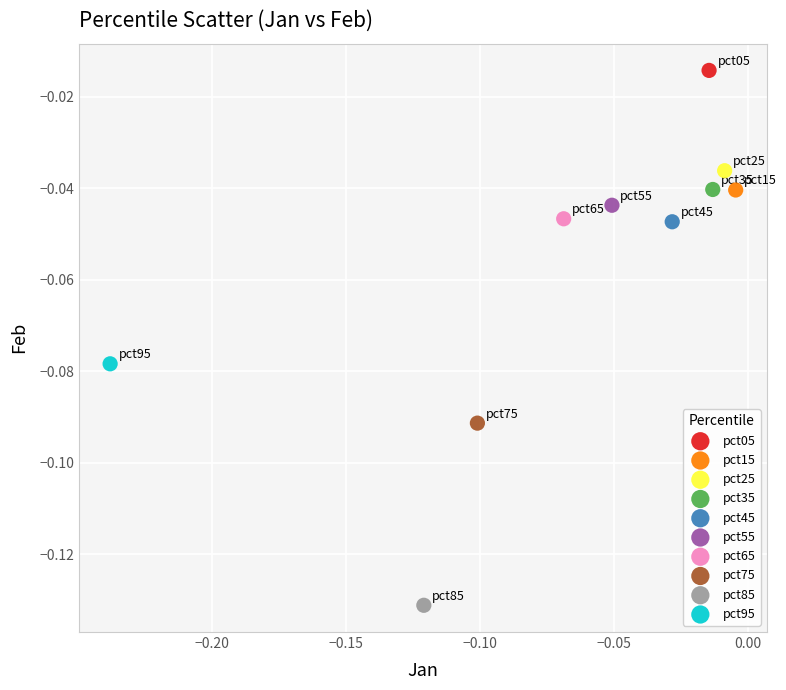

What are all the series names shown in the legend?

pct05, pct15, pct25, pct35, pct45, pct55, pct65, pct75, pct85, pct95